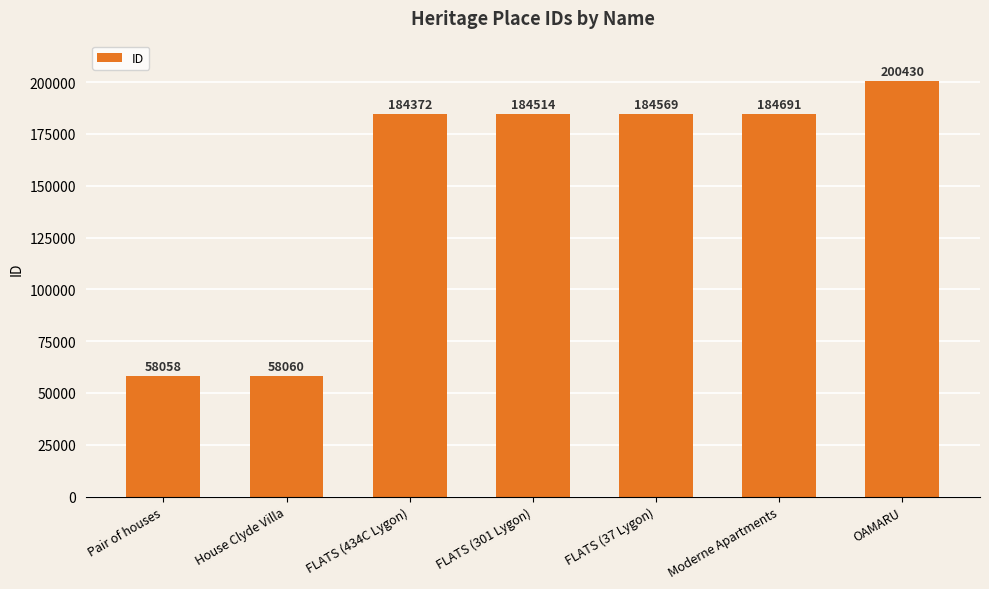

What is the minimum value shown in the chart?

58058